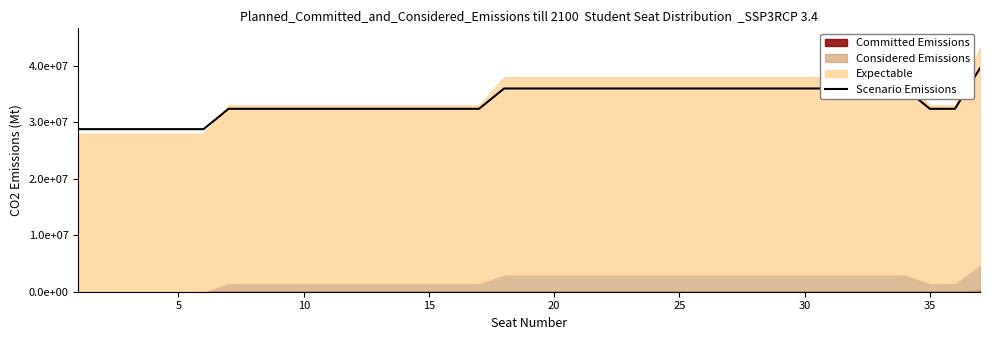

What is the value of the 8th point from the left?

32400000